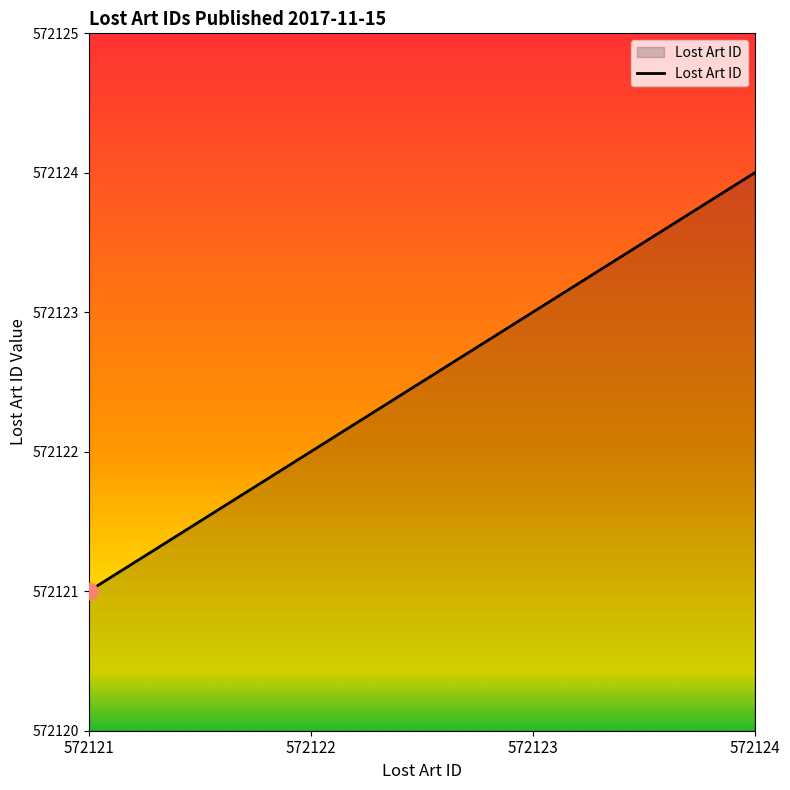

At which label is the value closest to 572122?

572122